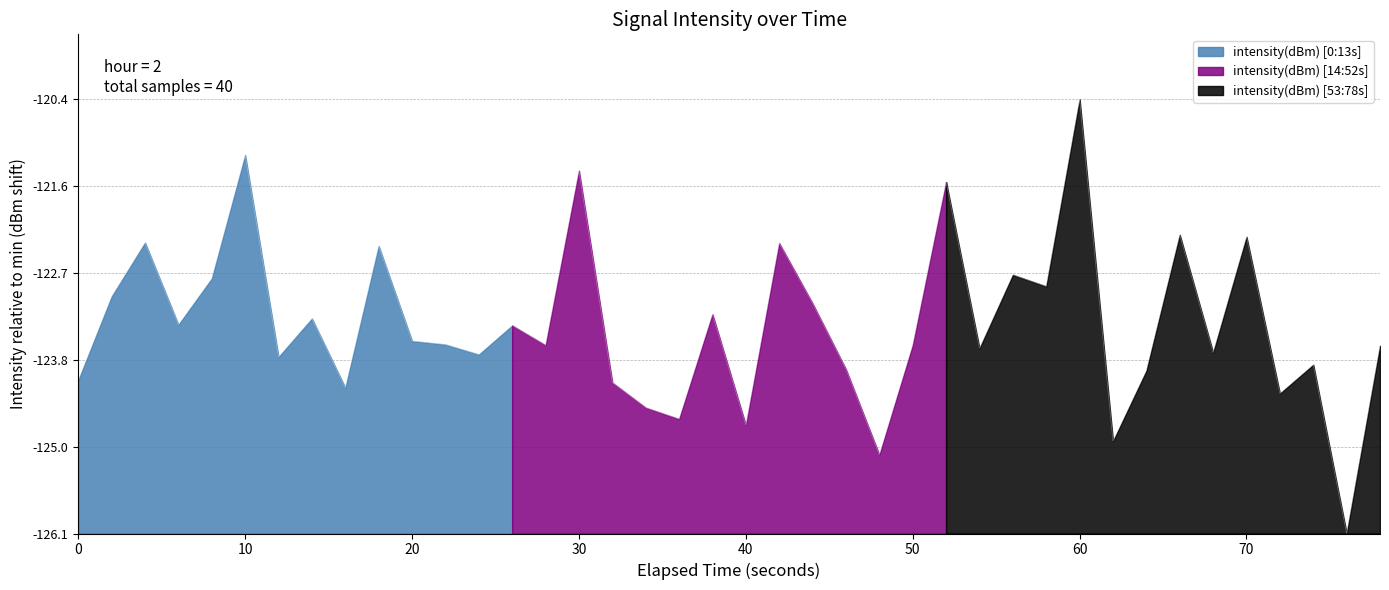

What is the difference between the second highest and second lowest values?

3.9